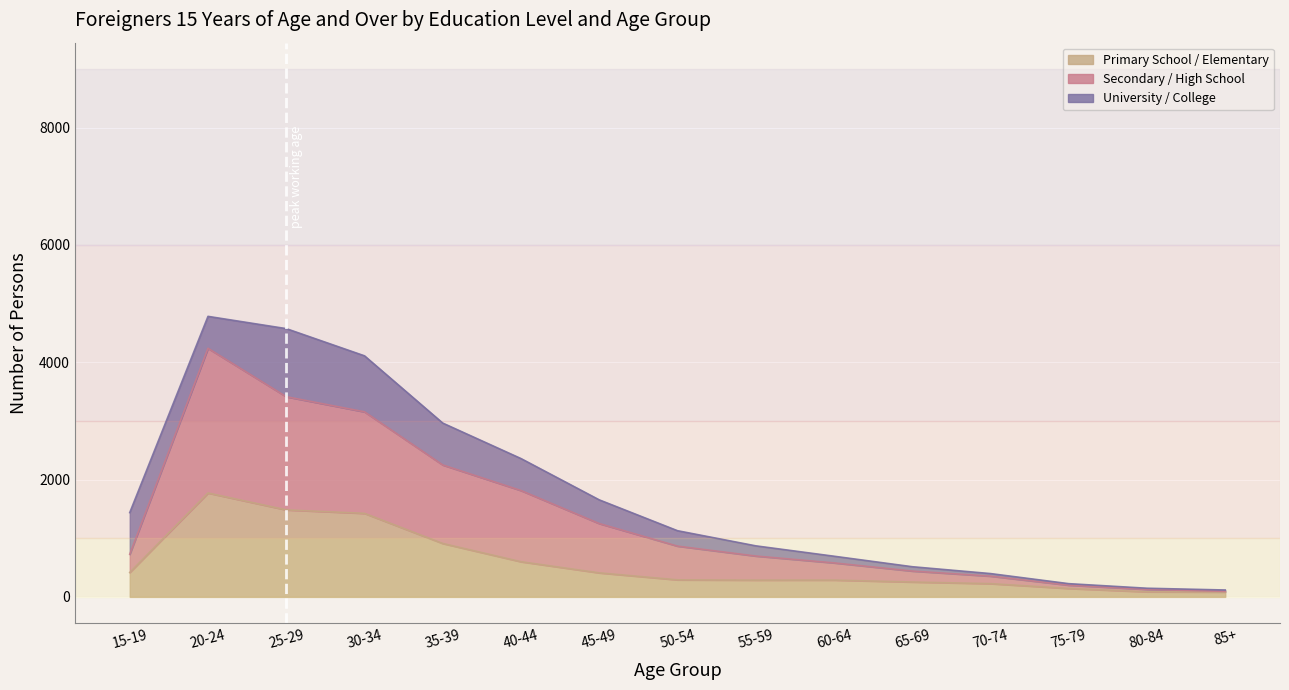

In Secondary / High School, how many points are higher than both neighbors (excluding endpoints)?

1